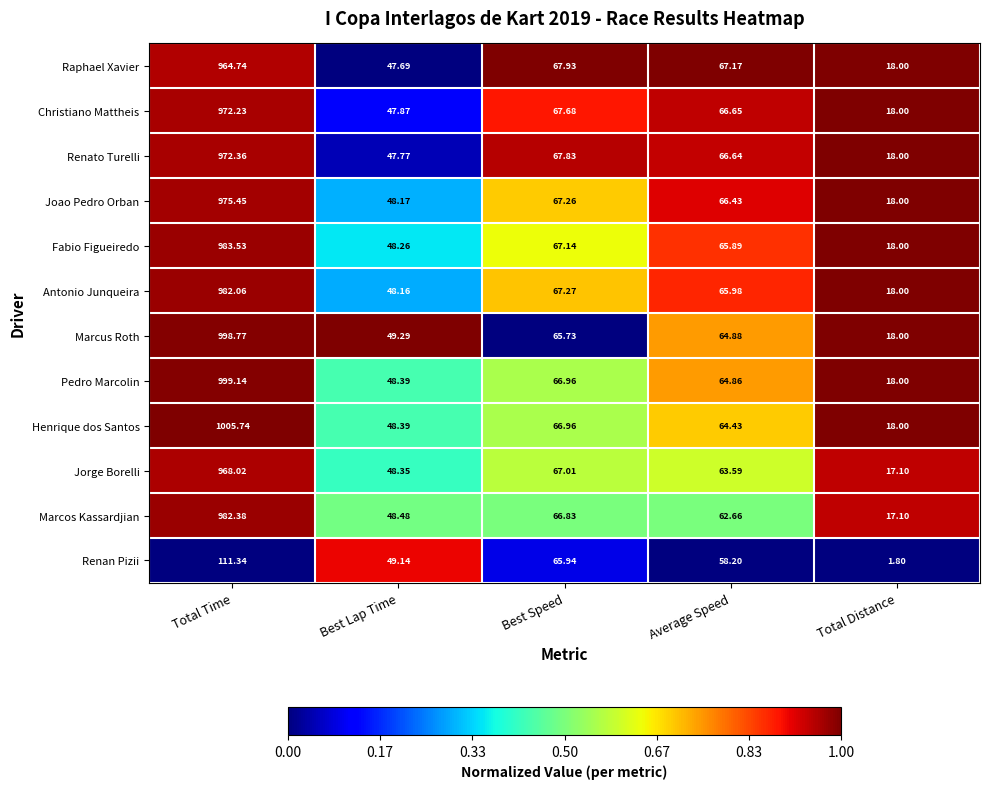

Where is Raphael Xavier nearest to the value 491?

Best Speed